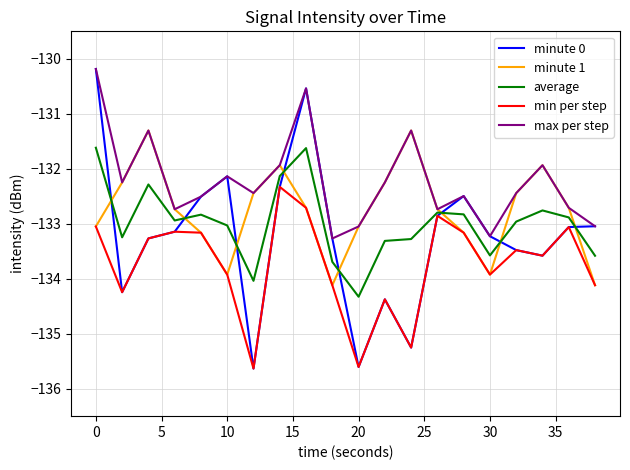

True or false: min per step and average cross at least once.

False